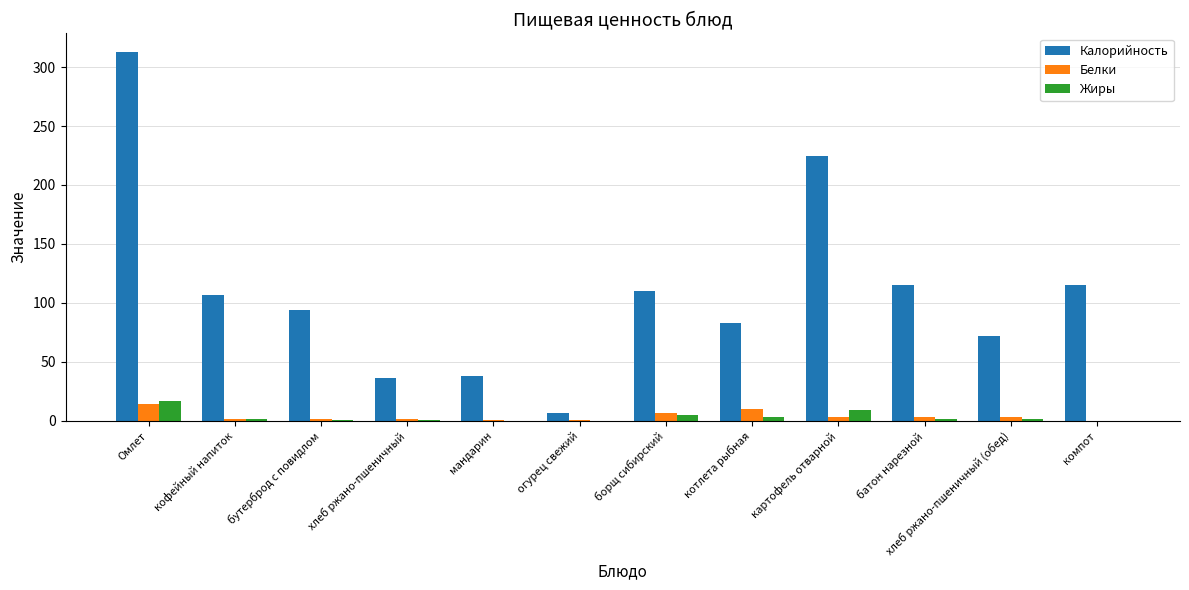

At which category does the chart reach its peak across all series?

Омлет